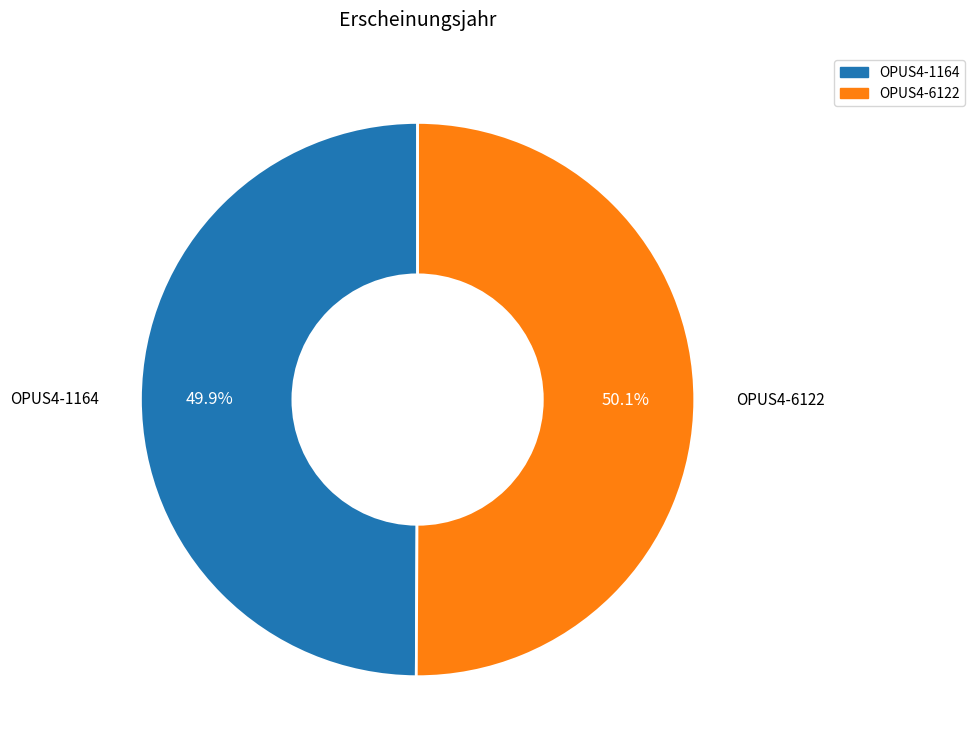

Is it true that OPUS4-1164 is 50% of the pie?

True